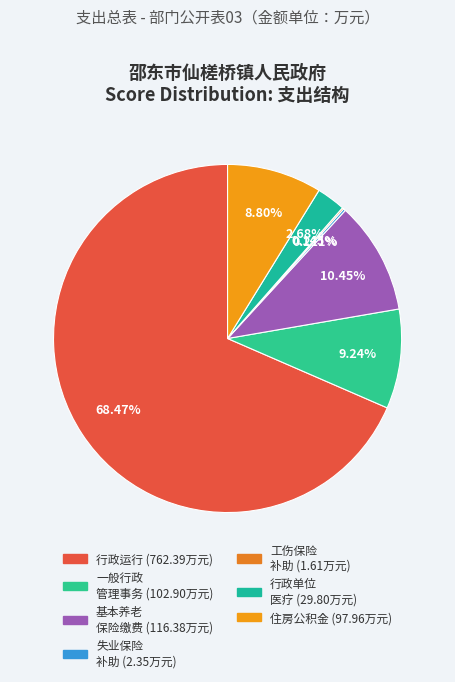

How many segments does this pie chart have?

7